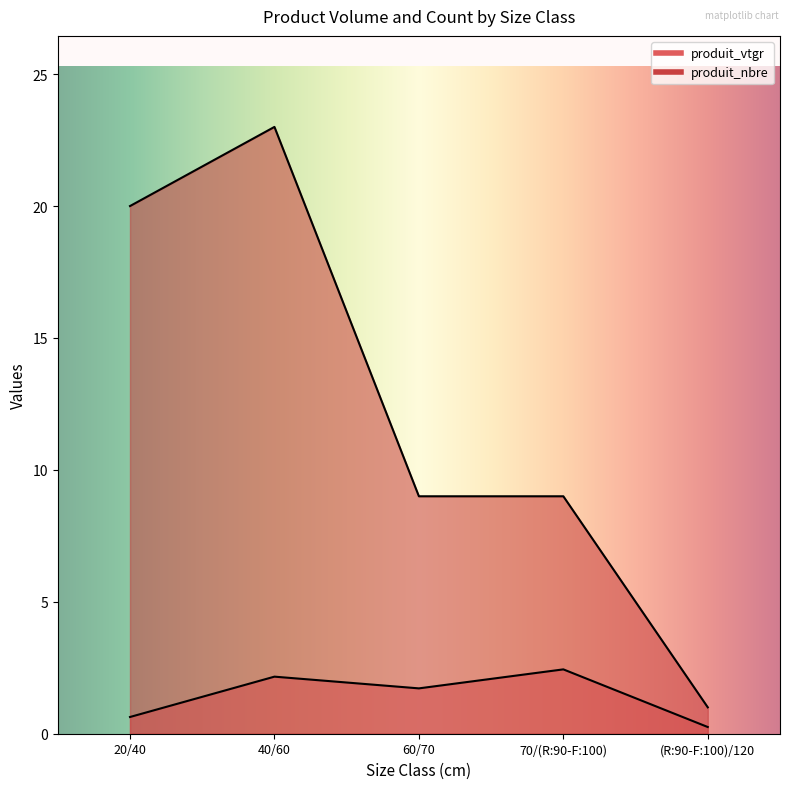

List the labels in order of produit_nbre value, largest first.

40/60, 20/40, 60/70, 70/(R:90-F:100), (R:90-F:100)/120